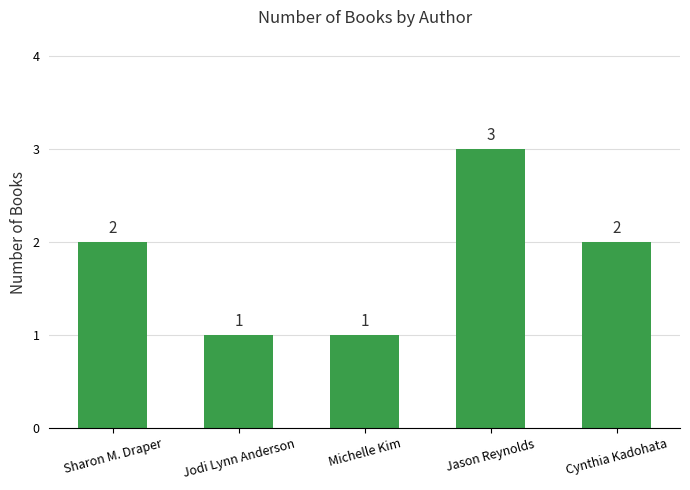

Approximately how many times larger is the value at Jason Reynolds compared to Cynthia Kadohata?

1.5